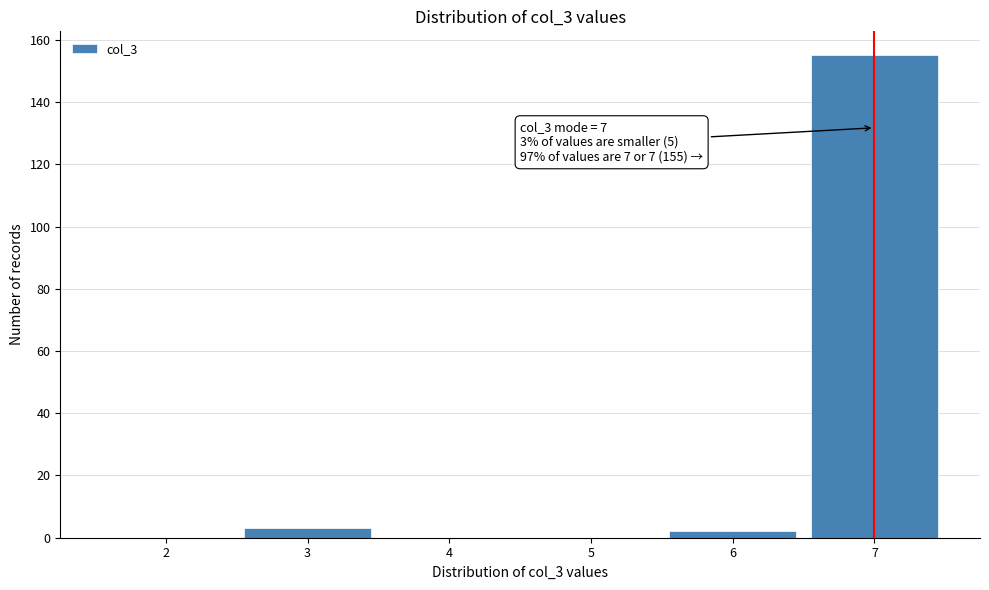

Over which range of the x-axis is the bar tallest?

6.5 to 7.5